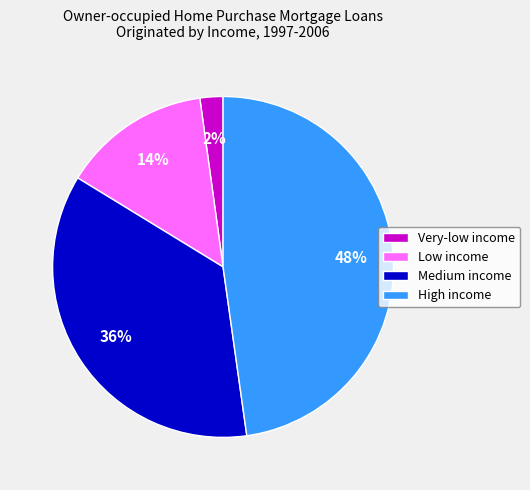

To the nearest percent, what is the average slice percentage?

25%